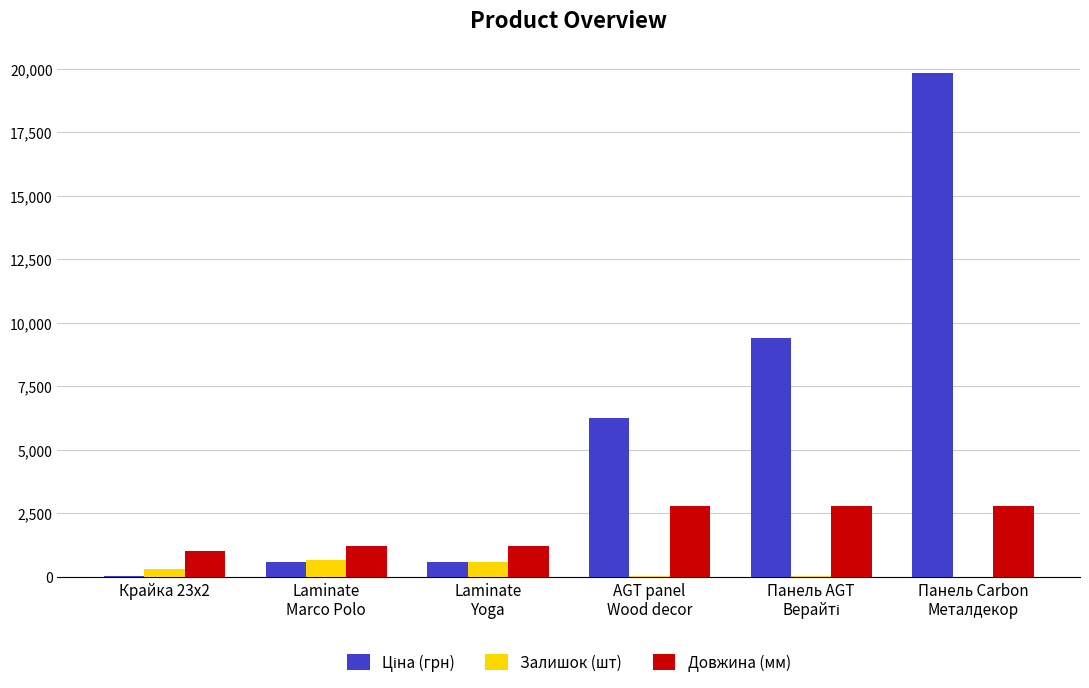

Count the number of data series in this chart.

3